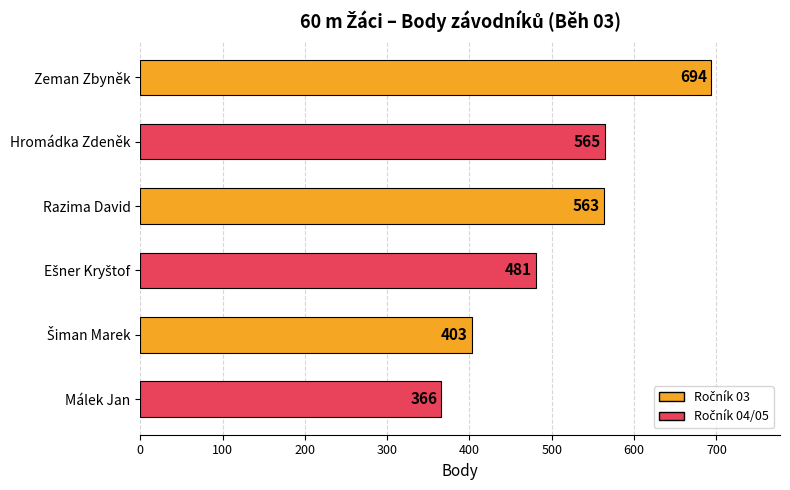

What is the change in value from Razima David to Málek Jan?

-197